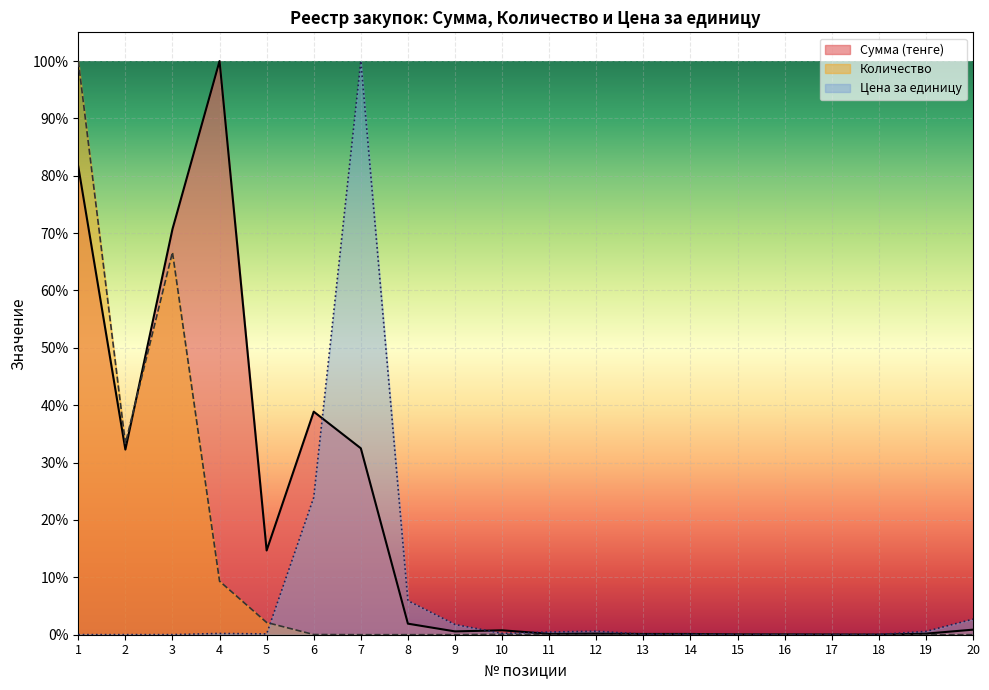

Is the value of Количество at 1 greater than the value of Цена за единицу at 2?

Yes